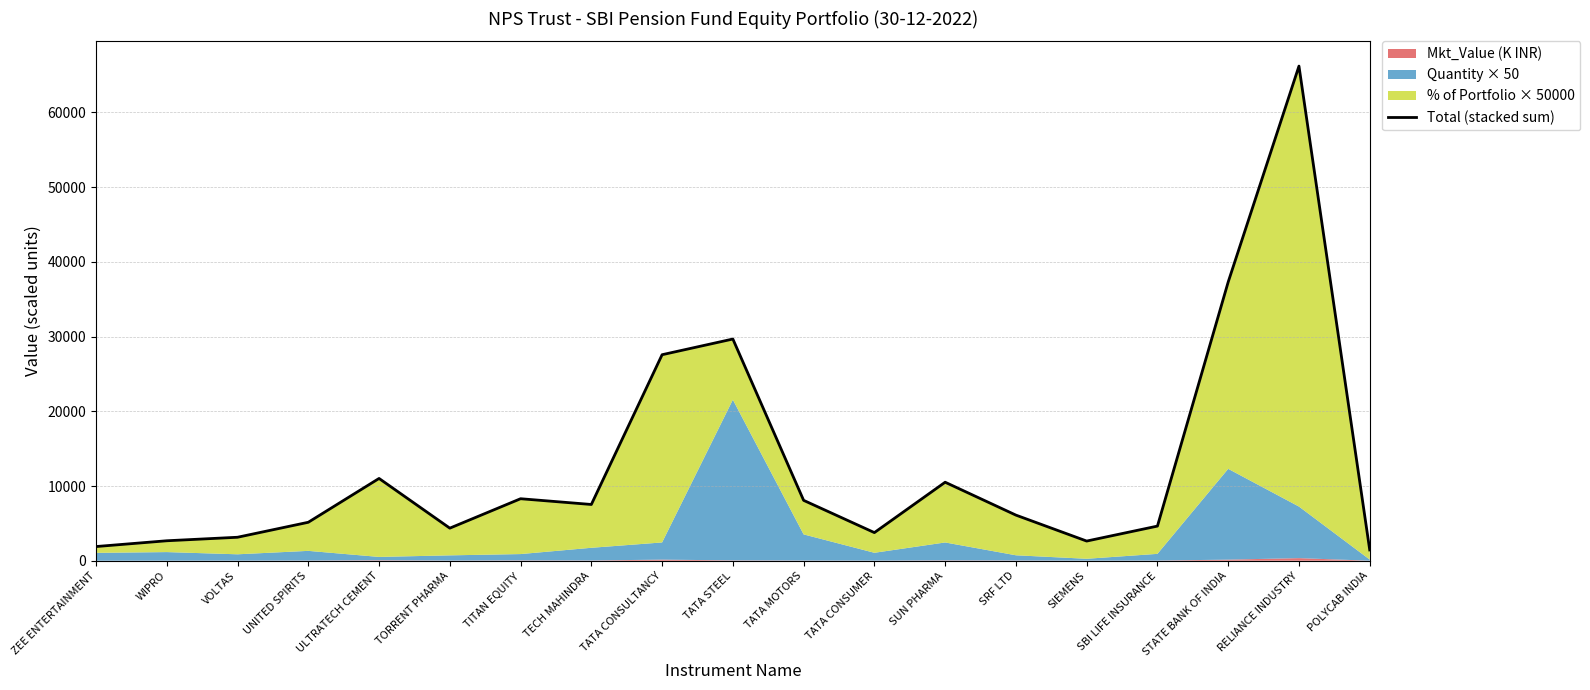

True or false: the data has more than 0 interior local peaks.

True